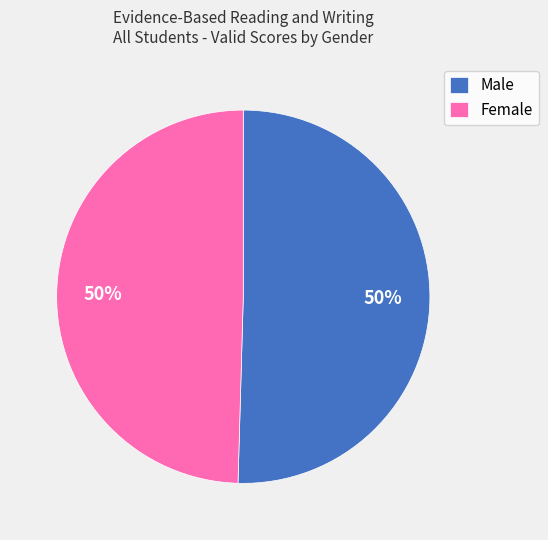

To the nearest percent, what percentage of the pie is Male?

50%